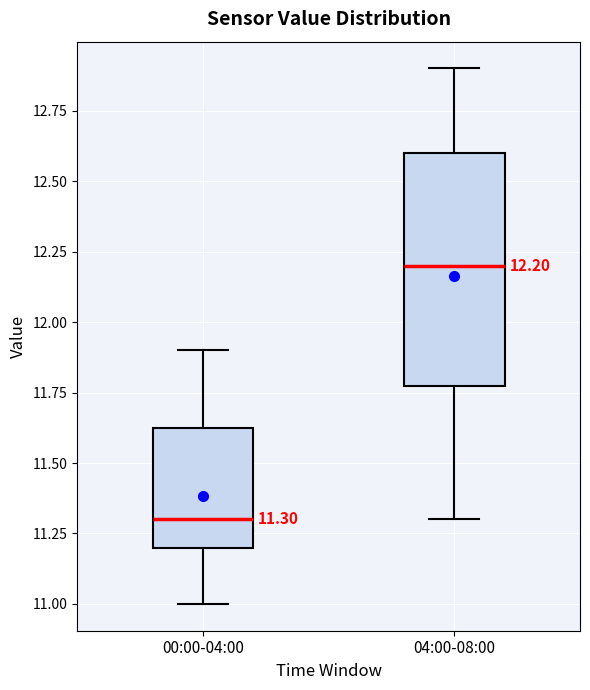

Which box has the highest median line?

04:00-08:00